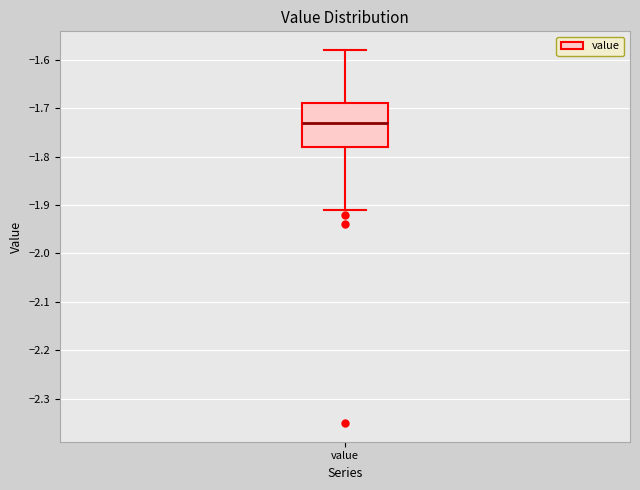

Read this box plot against the y-axis: the position of the median line, the range covered by the box, and the ends of both whiskers. The values are not printed on the chart, so give them approximately, as read against the axis.

median -1.73, box -1.78 to -1.69, whiskers -1.91 to -1.58